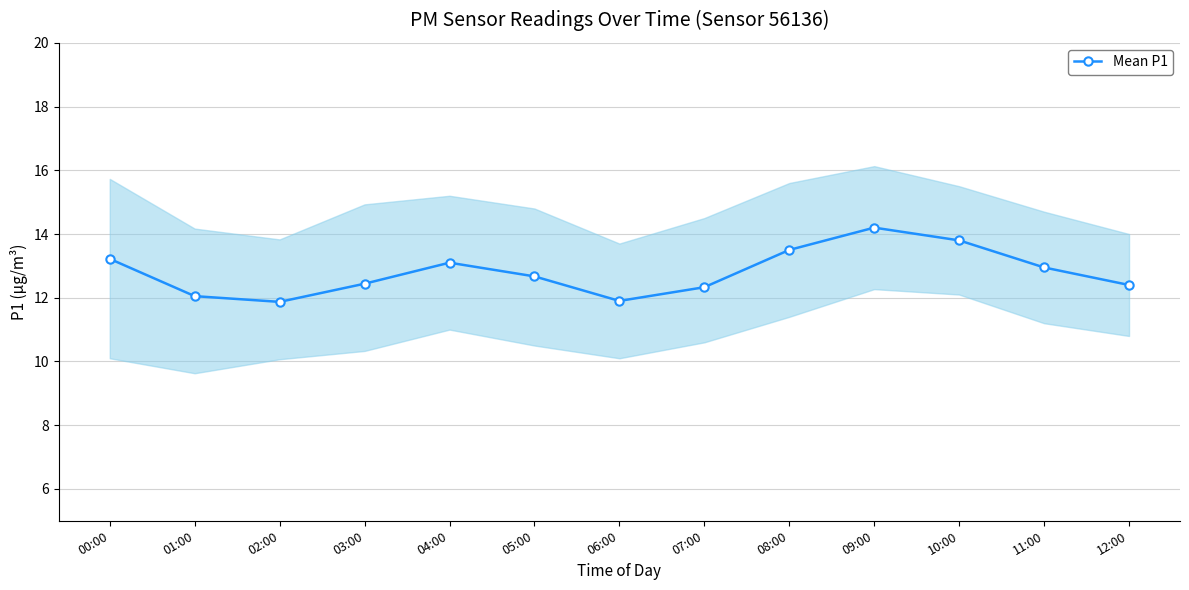

Reading left to right, transcribe all the data shown in this chart.

13.2	12.1	11.9	12.4	13.1	12.7	11.9	12.3	13.5	14.2	13.8	12.9	12.4